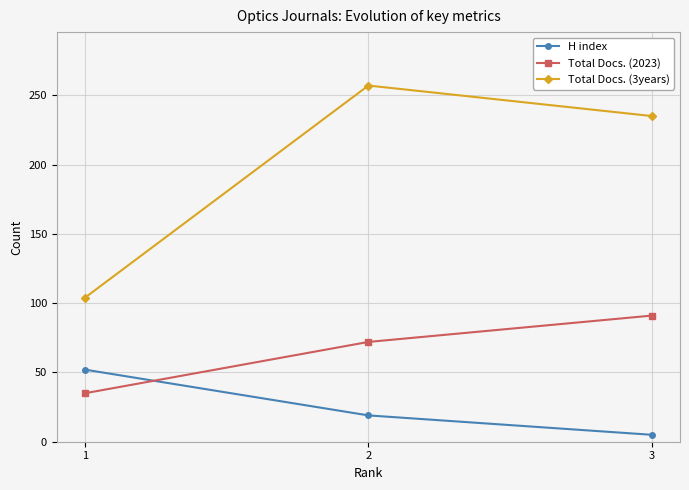

What is the sum of all Total Docs. (3years) values?

596